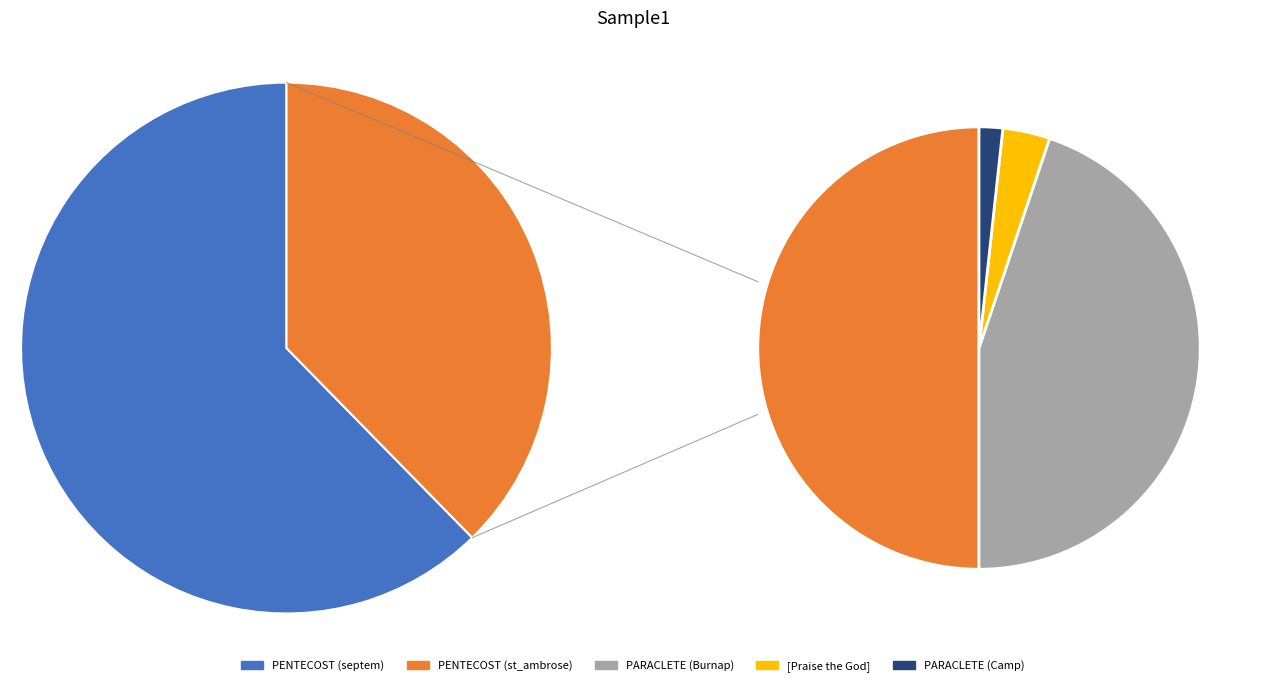

What portion of the pie excludes PARACLETE (Camp)?

99.4%